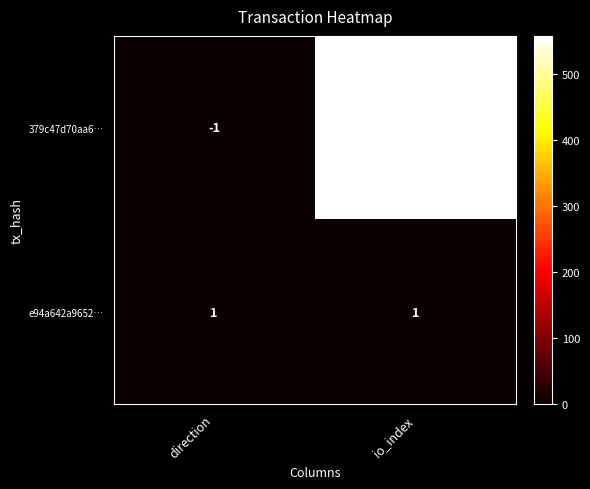

What is the spread (max minus min) of values at io_index?

556